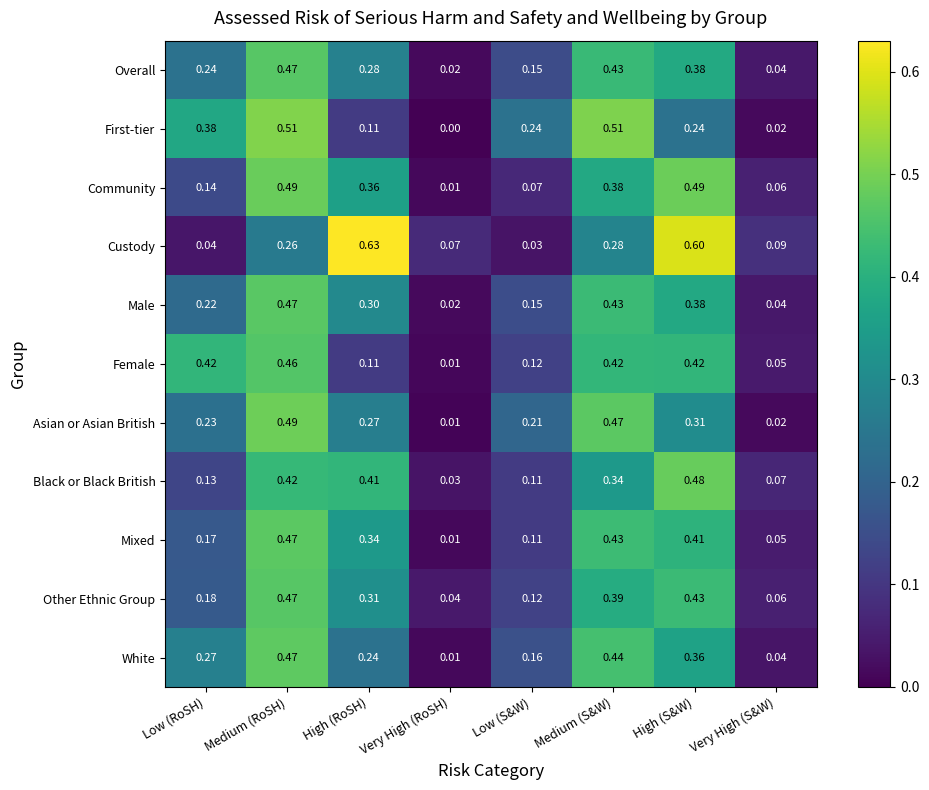

Which series has the widest spread of values?

Custody